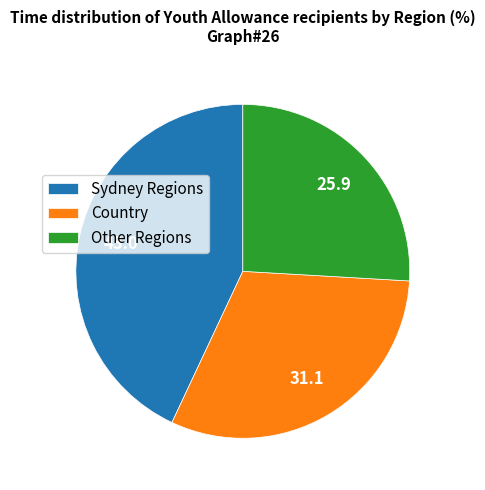

Between Country and Other Regions, which is larger?

Country